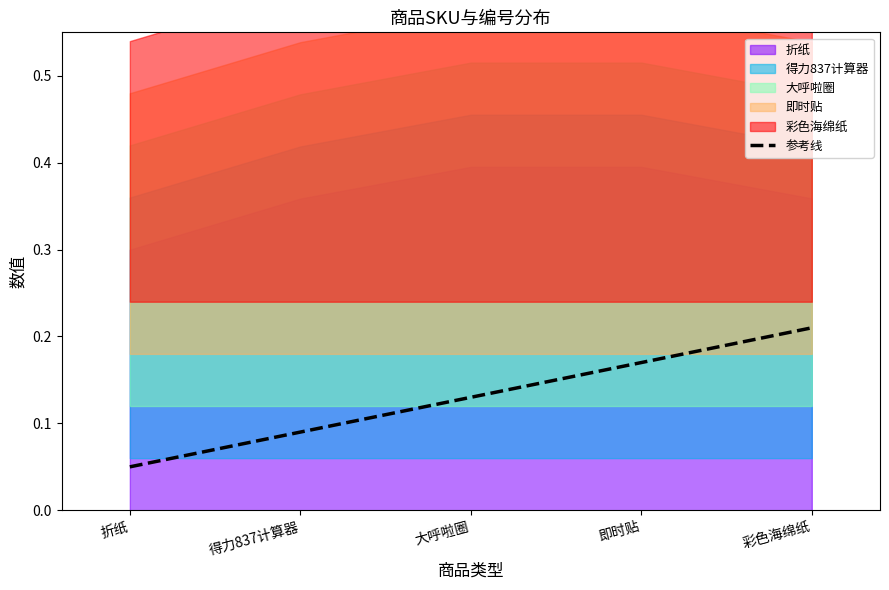

Reading left to right, extract all data points from this chart.

0.1	0.1	0.1	0.2	0.2